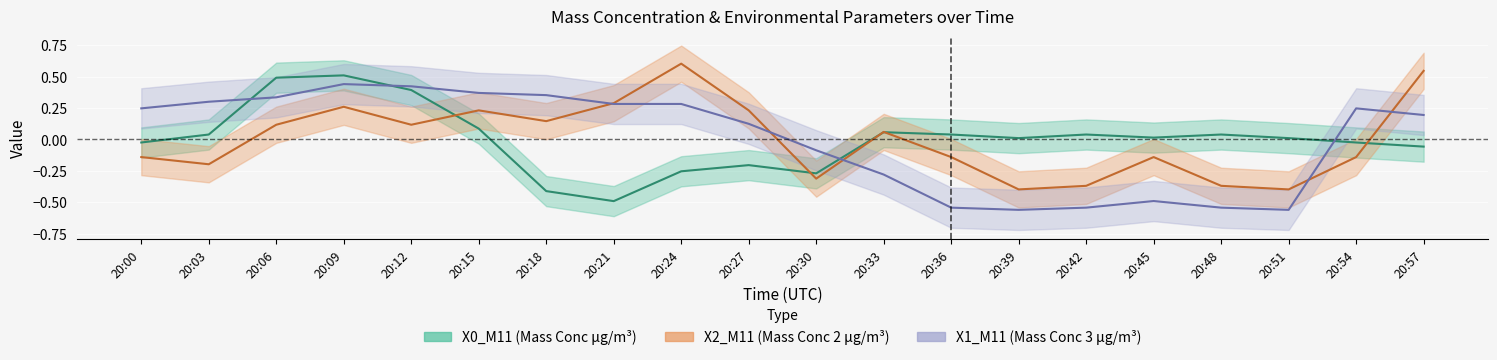

Reading left to right, extract all data points from this chart.

X0_M11: -0.0	0.0	0.5	0.5	0.4	0.1	-0.4	-0.5	-0.3	-0.2	-0.3	0.1	0.0	0.0	0.0	0.0	0.0	0.0	-0.0	-0.1
X2_M11: -0.1	-0.2	0.1	0.3	0.1	0.2	0.1	0.3	0.6	0.2	-0.3	0.1	-0.1	-0.4	-0.4	-0.1	-0.4	-0.4	-0.1	0.5
X1_M11: 0.2	0.3	0.3	0.4	0.4	0.4	0.4	0.3	0.3	0.1	-0.1	-0.3	-0.5	-0.6	-0.5	-0.5	-0.5	-0.6	0.2	0.2